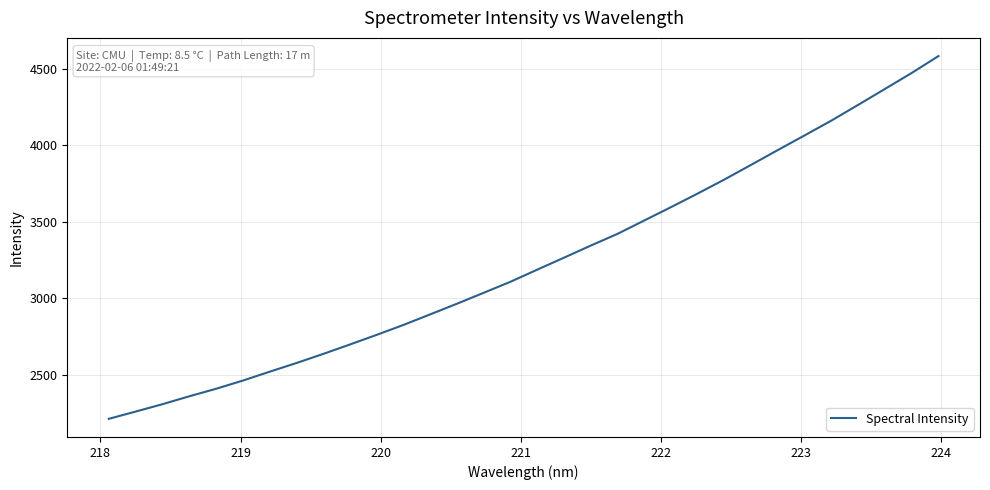

What is the difference between the maximum and minimum values?

2370.4